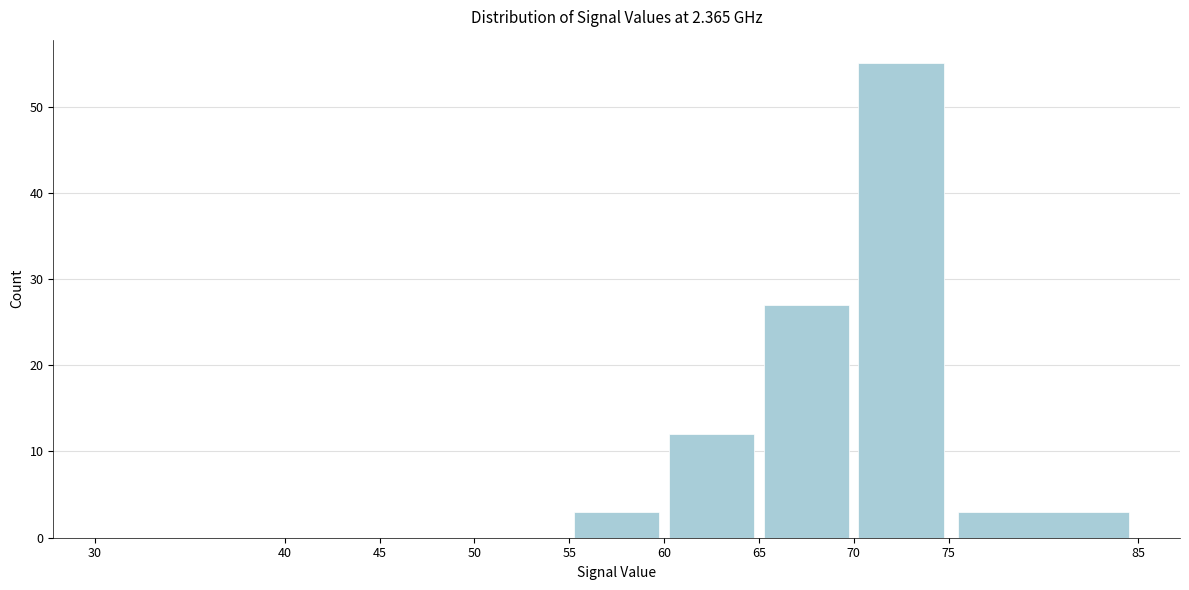

Reading left to right, list every bar in this chart as the range it spans on the x-axis followed by its height. The values are not printed on the chart, so give them approximately, as read against the axis.

30 to 40: 0
40 to 45: 0
45 to 50: 0
50 to 55: 0
55 to 60: 3
60 to 65: 12
65 to 70: 27
70 to 75: 55
75 to 85: 3